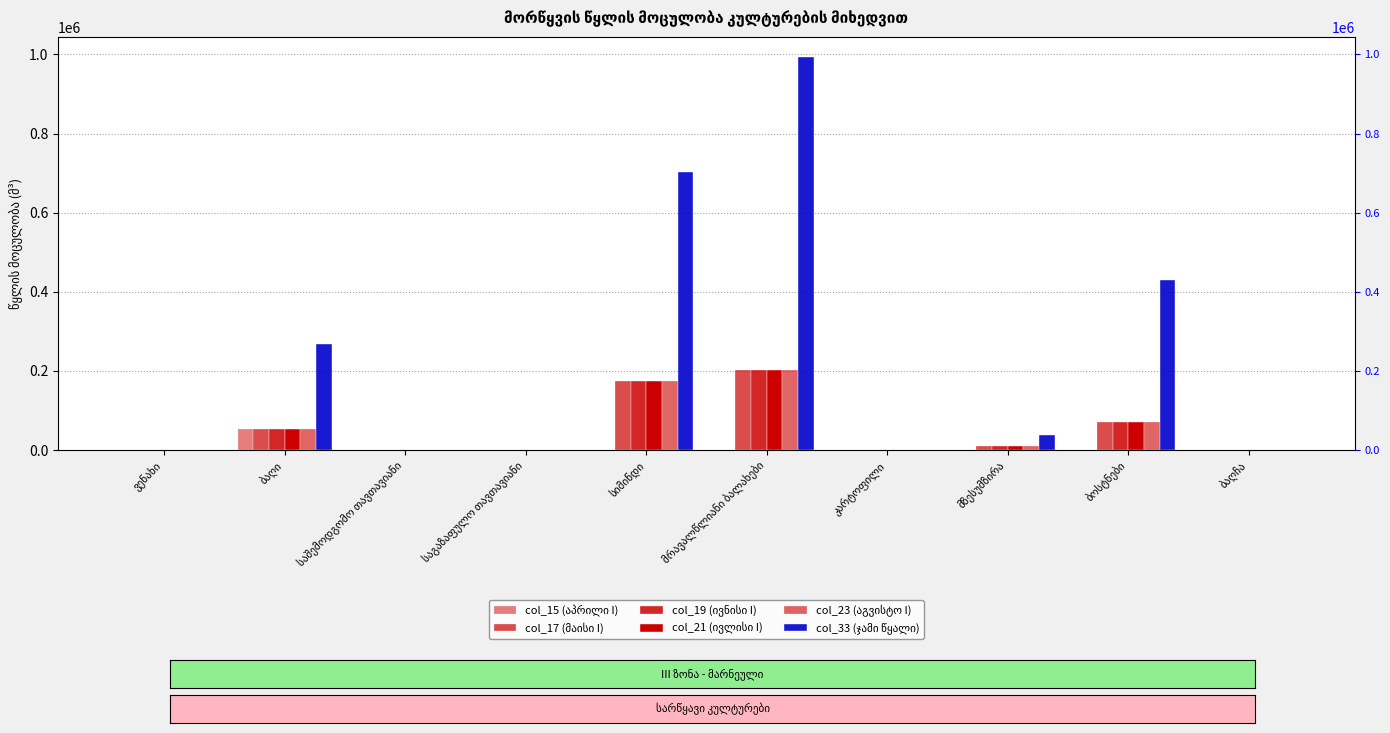

Rank the categories by col_23 (აგვისტო I) value from highest to lowest.

მრავალწლიანი ბალახები, სიმინდი, ბოსტნები, ბაღი, მზესუმზირა, ბაღჩა, ვენახი, საშემოდგომო თავთავიანი, საგაზაფულო თავთავიანი, კარტოფილი